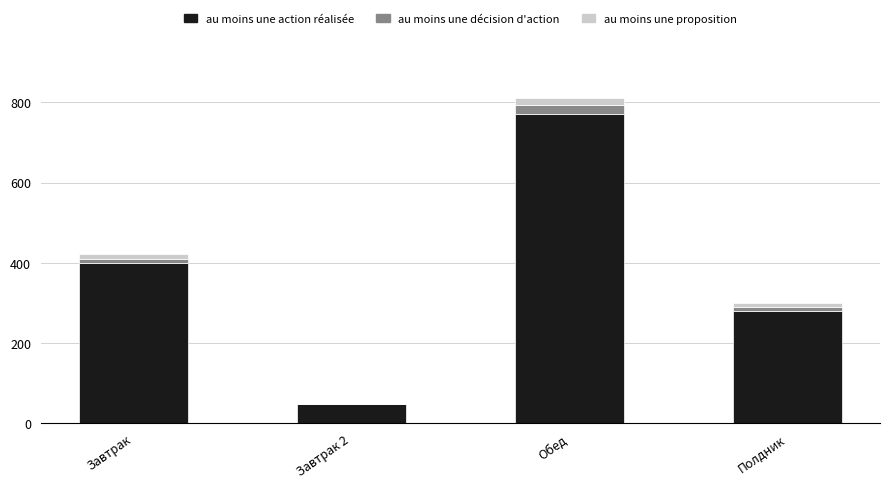

What is the total value across all series at Обед?

811.9